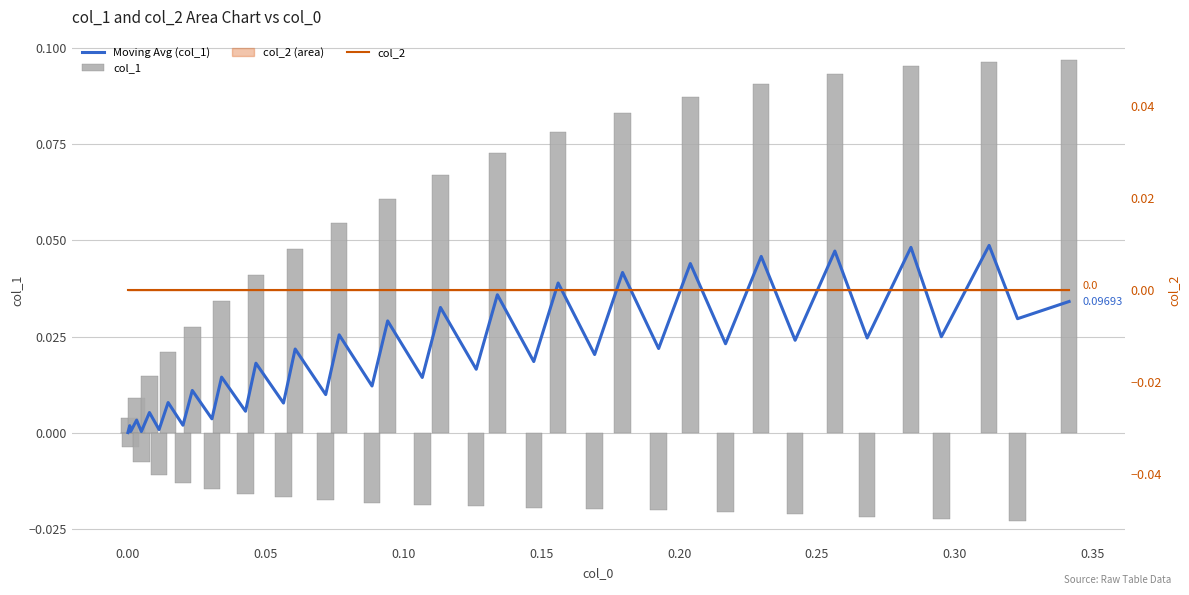

What is the maximum value shown in the chart?

0.1